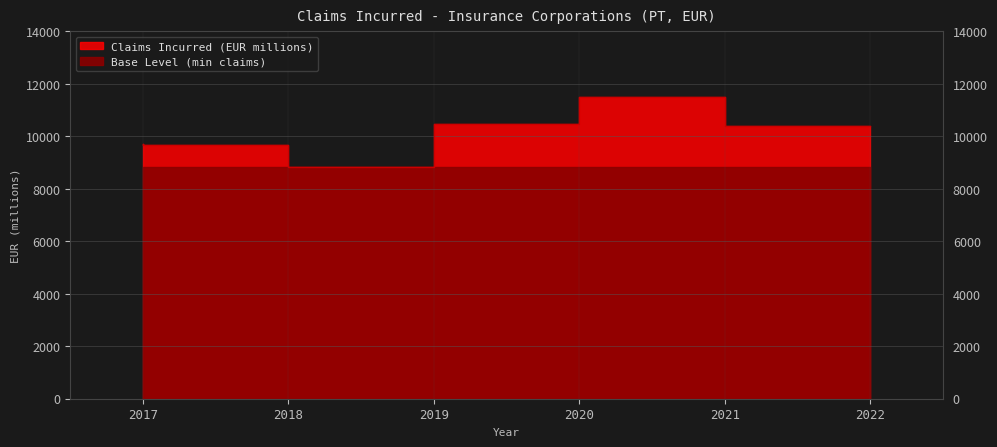

How many points are lower than both their immediate neighbors (excluding endpoints)?

1